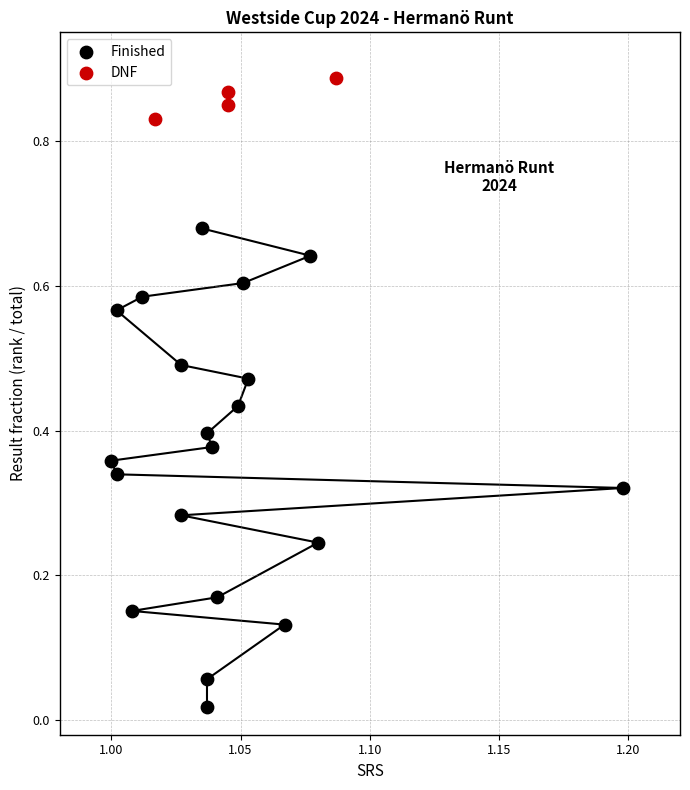

Which series reaches the maximum Y coordinate?

DNF